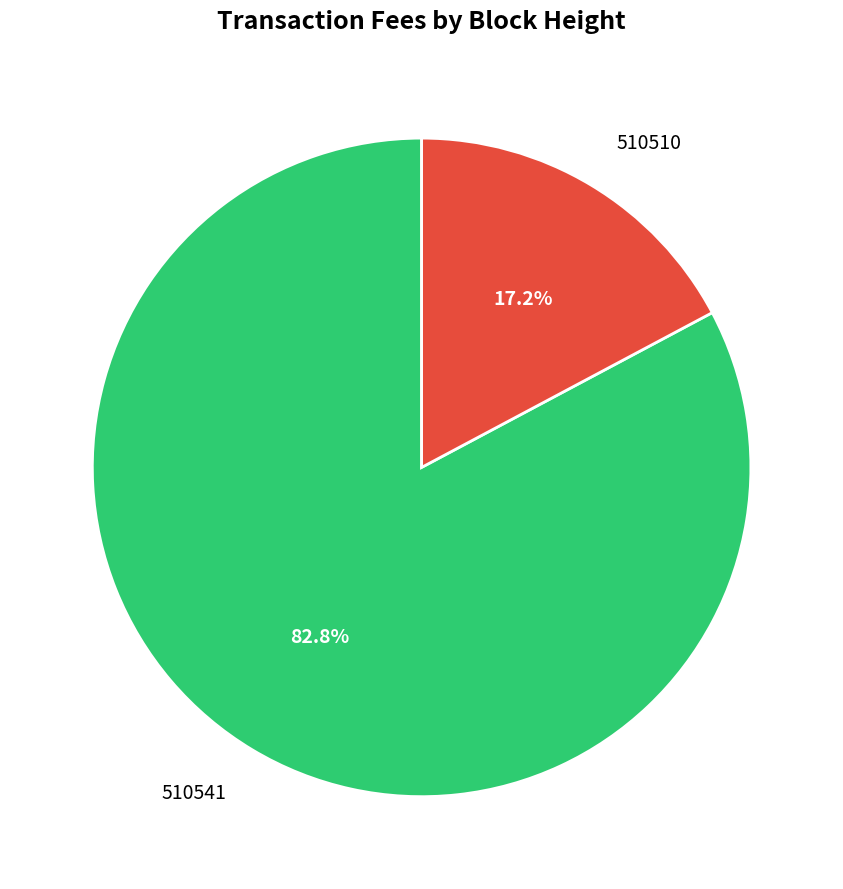

Which slice represents more than half of the pie?

510541